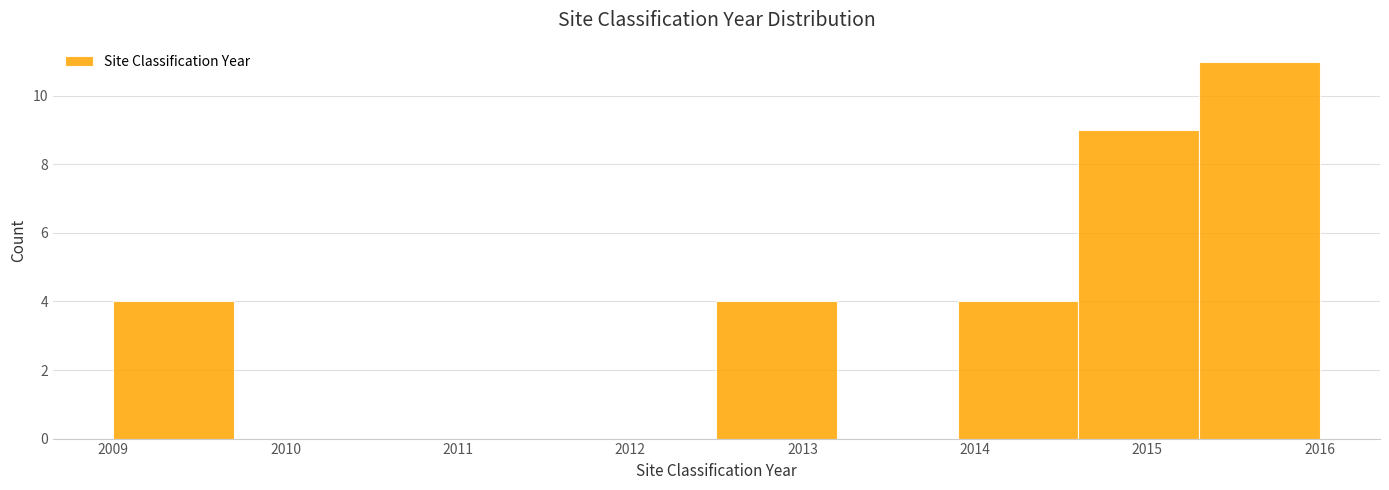

How tall is the bar that spans 2012.5 to 2013.2 on the x-axis? The values are not printed on the chart, so give them approximately, as read against the axis.

4